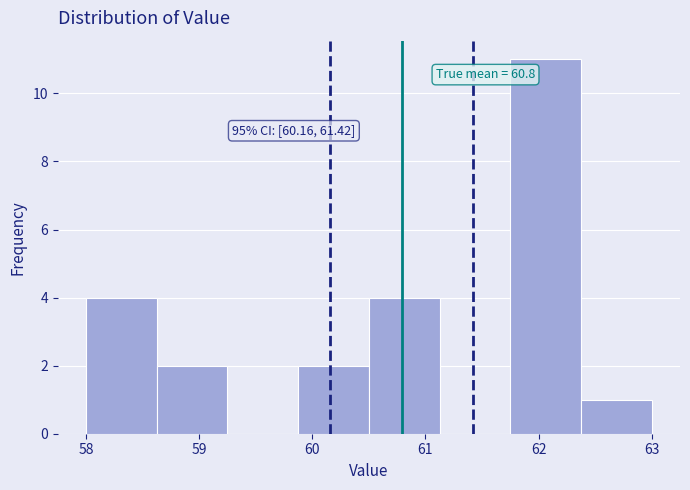

Over which range of the x-axis is the bar tallest?

61.8 to 62.4